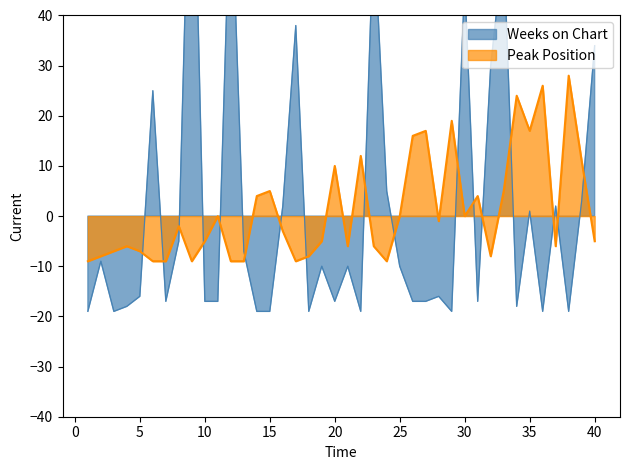

Where do Weeks on Chart and Peak Position first cross each other?

5 and 6